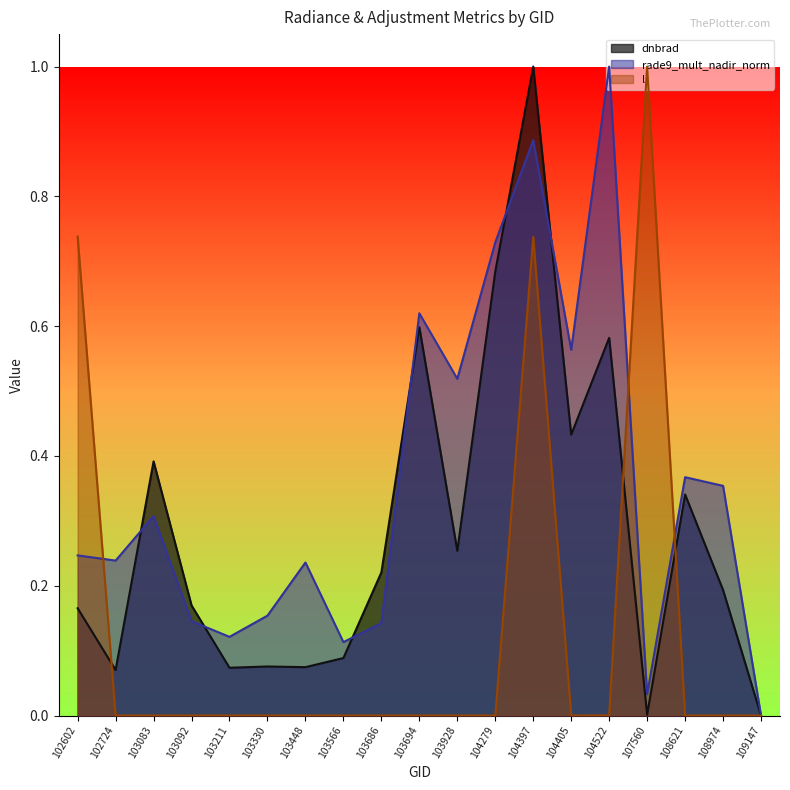

What are all the series names shown in the legend?

dnbrad, rade9_mult_nadir_norm, li